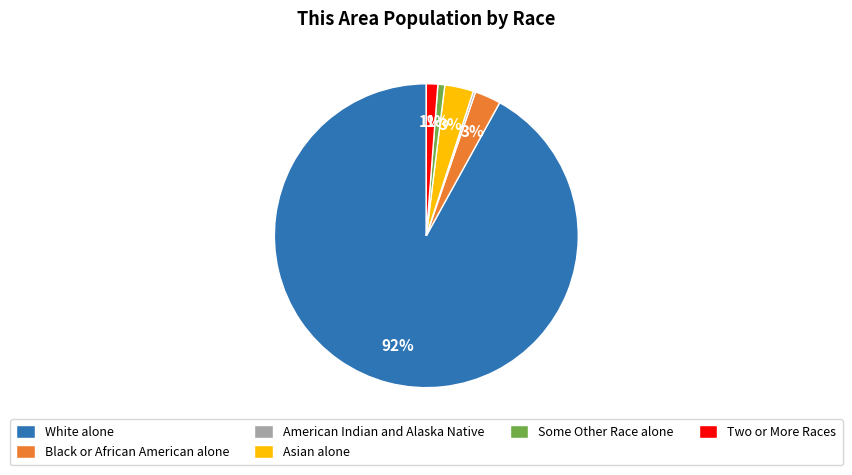

Which category has the biggest portion of the pie?

White alone